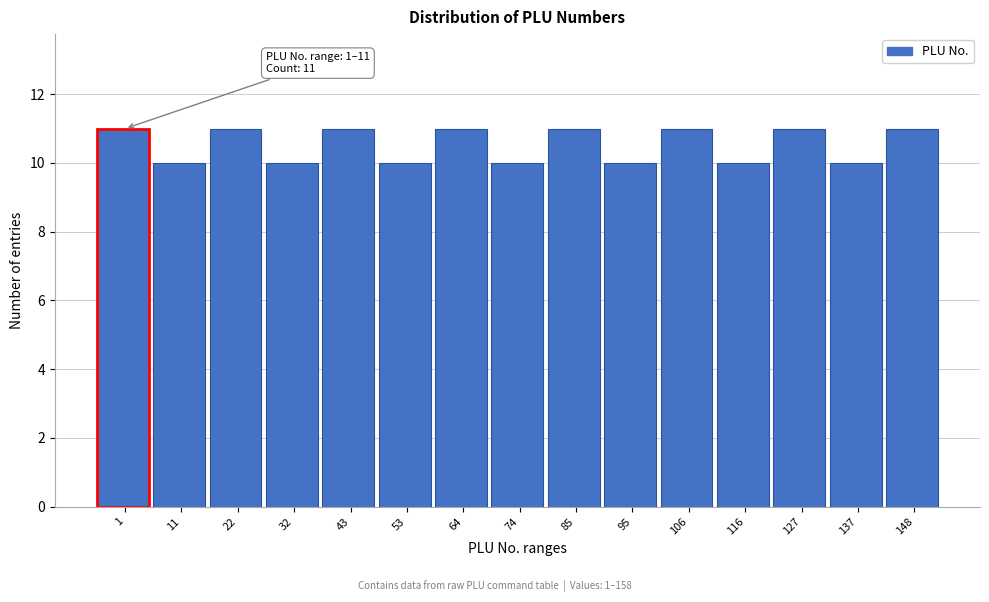

Reading left to right, extract all data points from this chart.

1=11	11=10	22=11	32=10	43=11	53=10	64=11	74=10	85=11	95=10	106=11	116=10	127=11	137=10	148=11